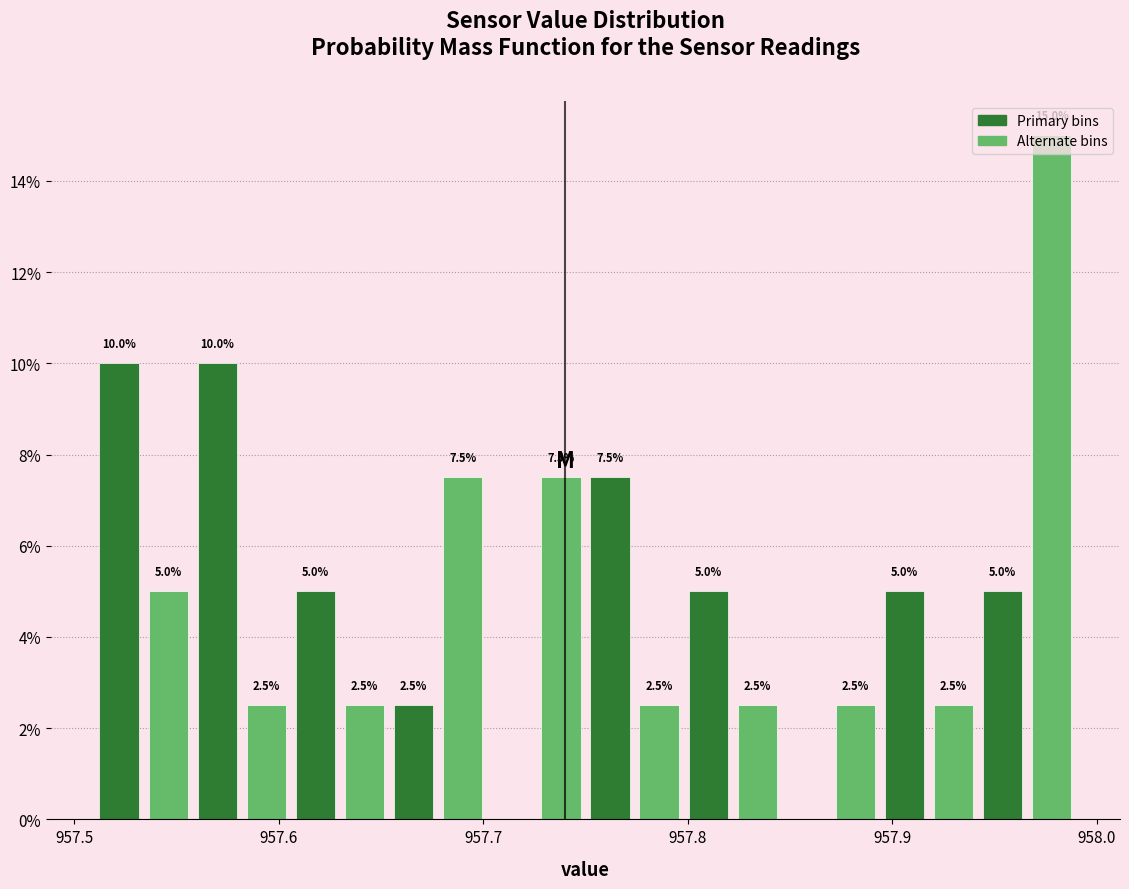

Around what value on the x-axis is the tallest bar? Give the approximate position of its centre, as read against the axis.

957.98